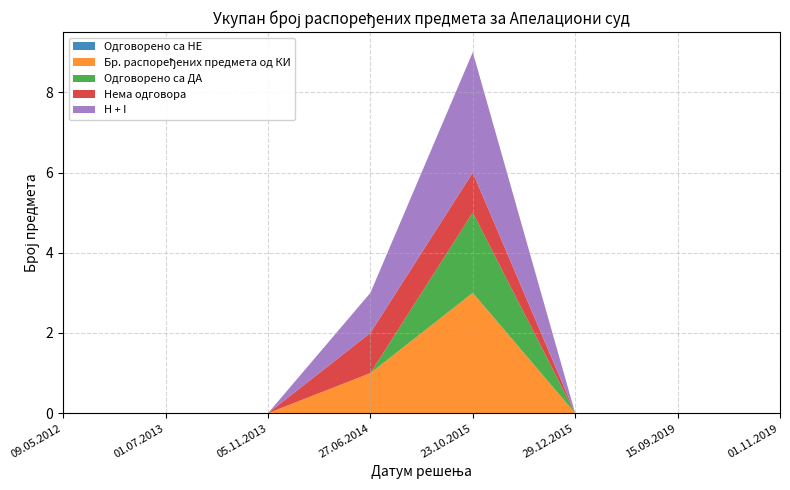

Reading left to right, transcribe all the data shown in this chart.

Одговорено са НЕ: 0	0	0	0	0	0	0	0
Бр. распоређених предмета од КИ: 0	0	0	1	3	0	0	0
Одговорено са ДА: 0	0	0	0	2	0	0	0
Нема одговора: 0	0	0	1	1	0	0	0
H + I: 0	0	0	1	3	0	0	0